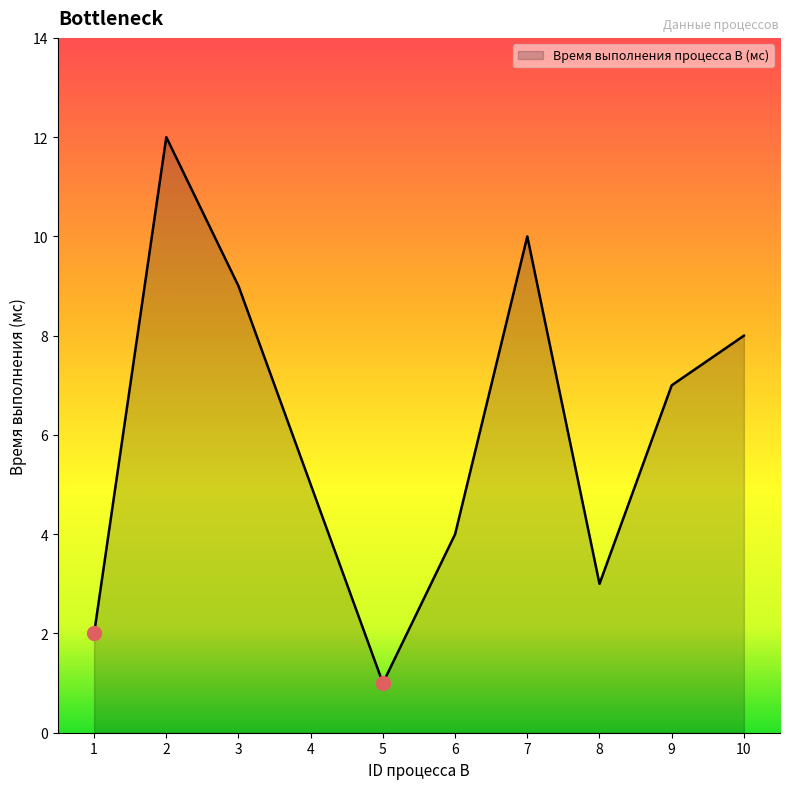

List the labels in order of value, smallest first.

5, 1, 8, 6, 4, 9, 10, 3, 7, 2